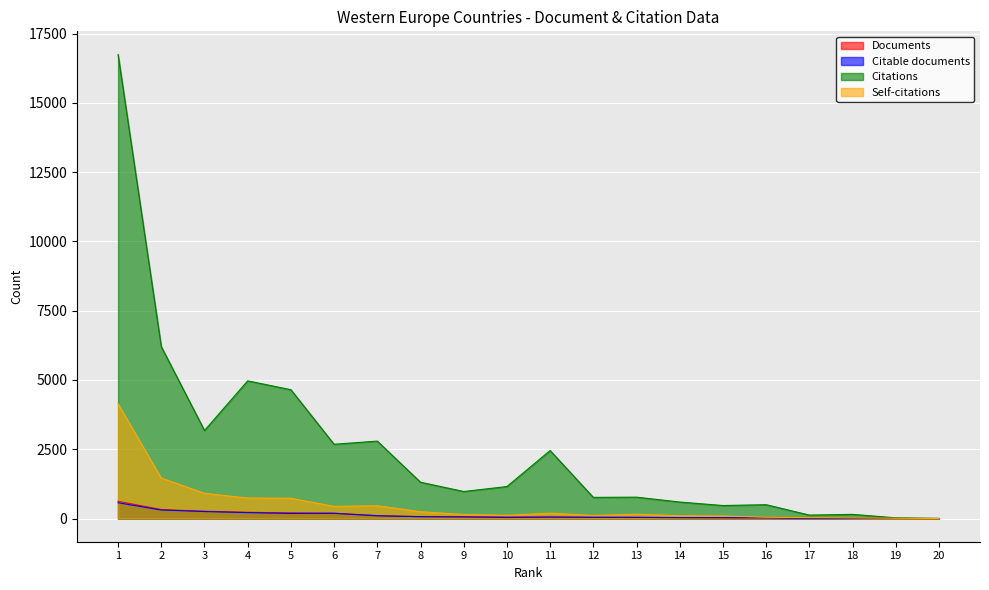

What are all the series names shown in the legend?

Documents, Citable documents, Citations, Self-citations